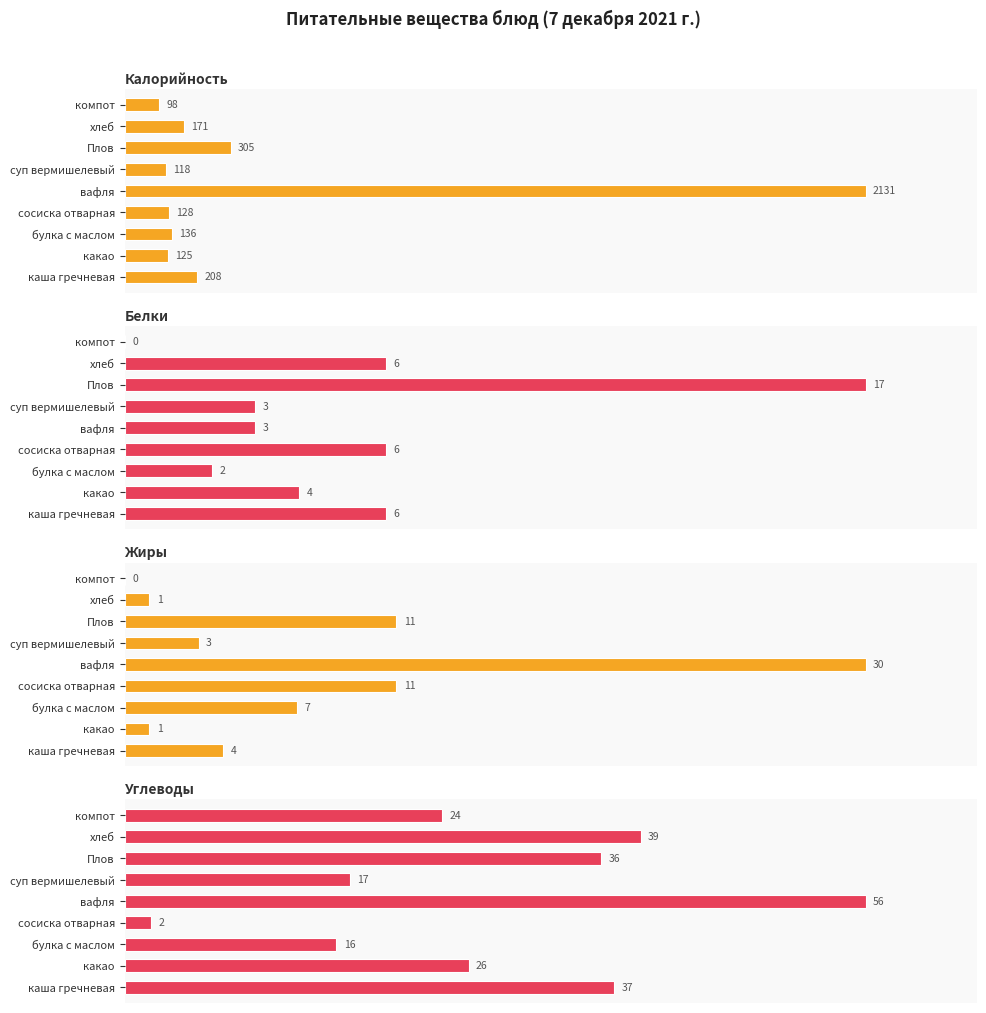

Which series has the widest spread of values?

Калорийность